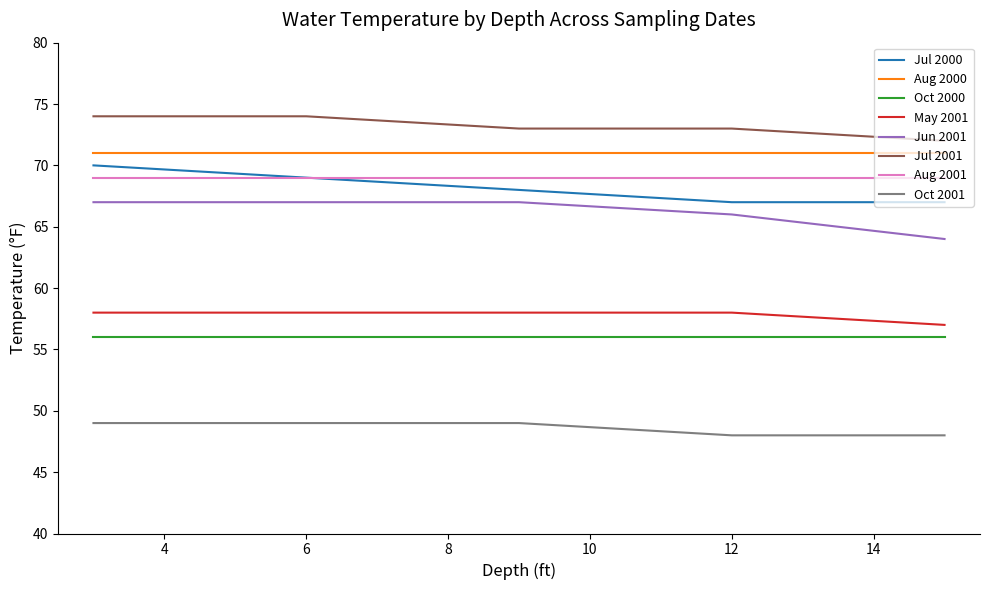

True or false: Oct 2001 and Aug 2000 intersect in this chart.

False